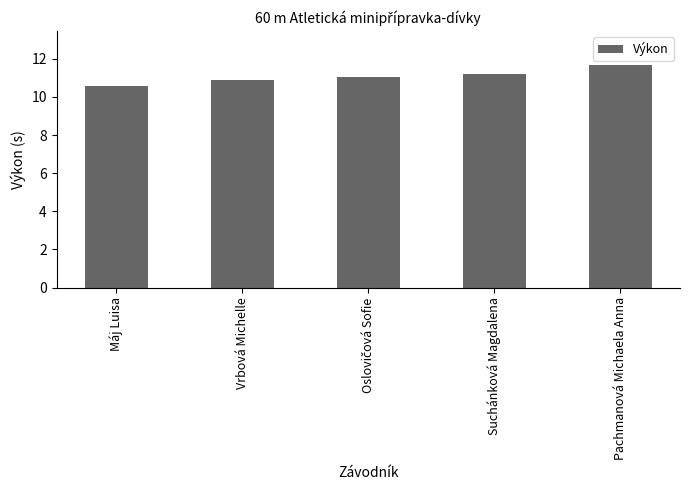

Does the chart contain stacked bars?

No